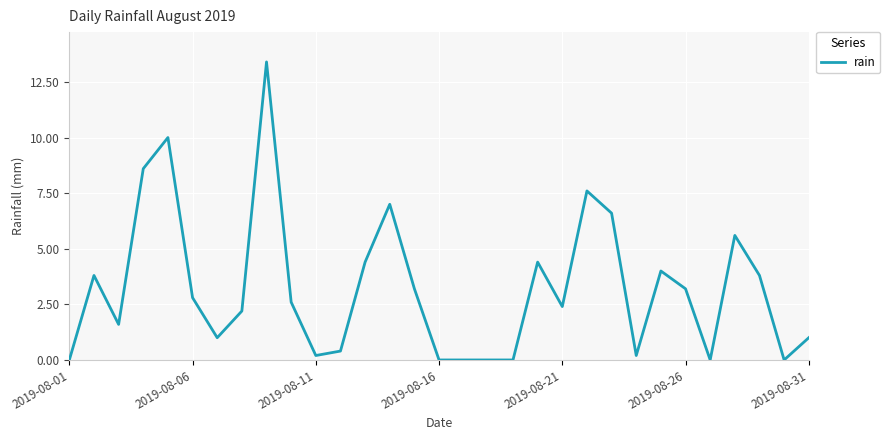

True or false: the data has more than 2 interior local peaks.

True